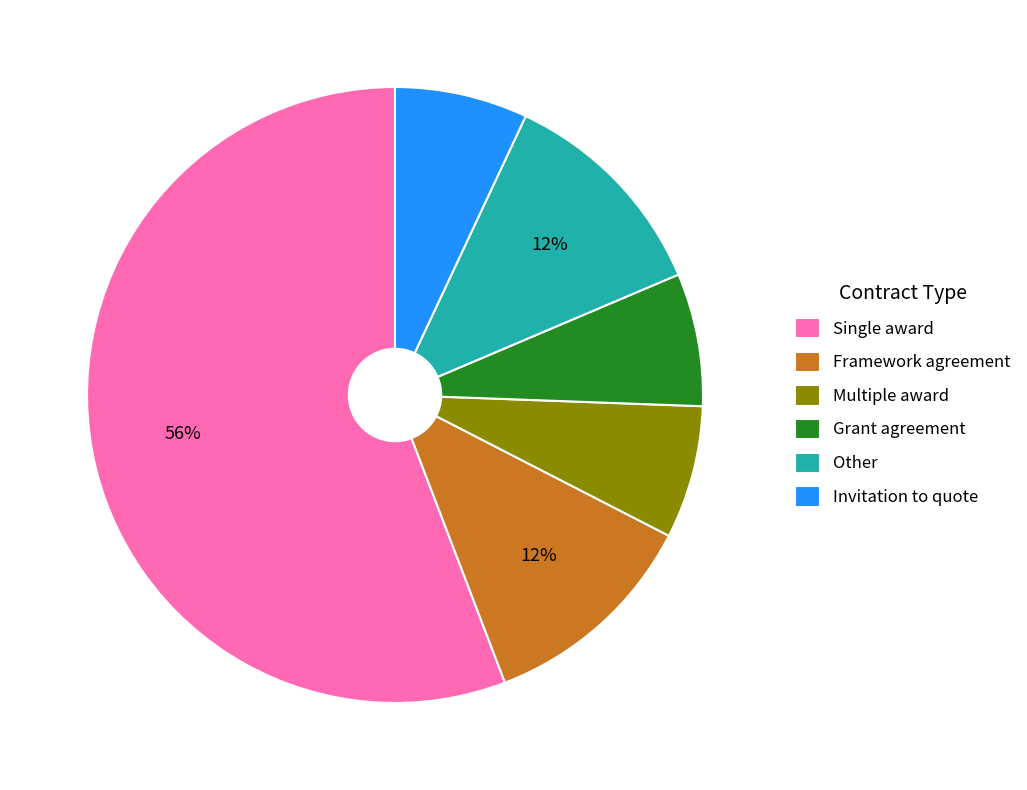

To the nearest percent, what is the difference between the largest and smallest slice percentages?

49%